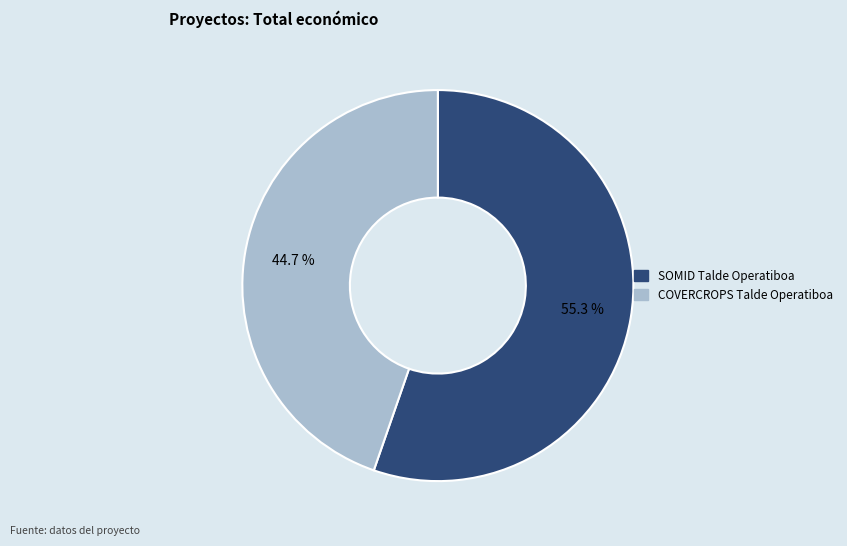

Does any single category account for the majority?

Yes